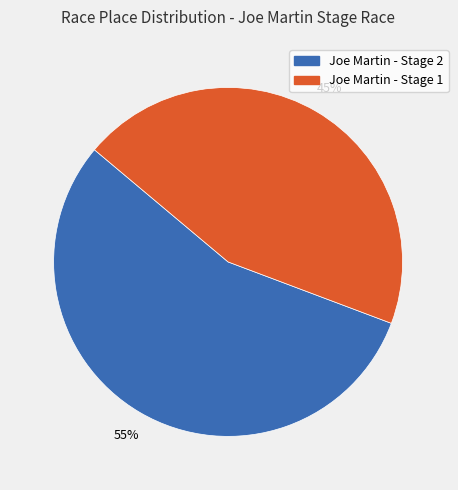

Which category has the smallest portion of the pie?

Joe Martin - Stage 1